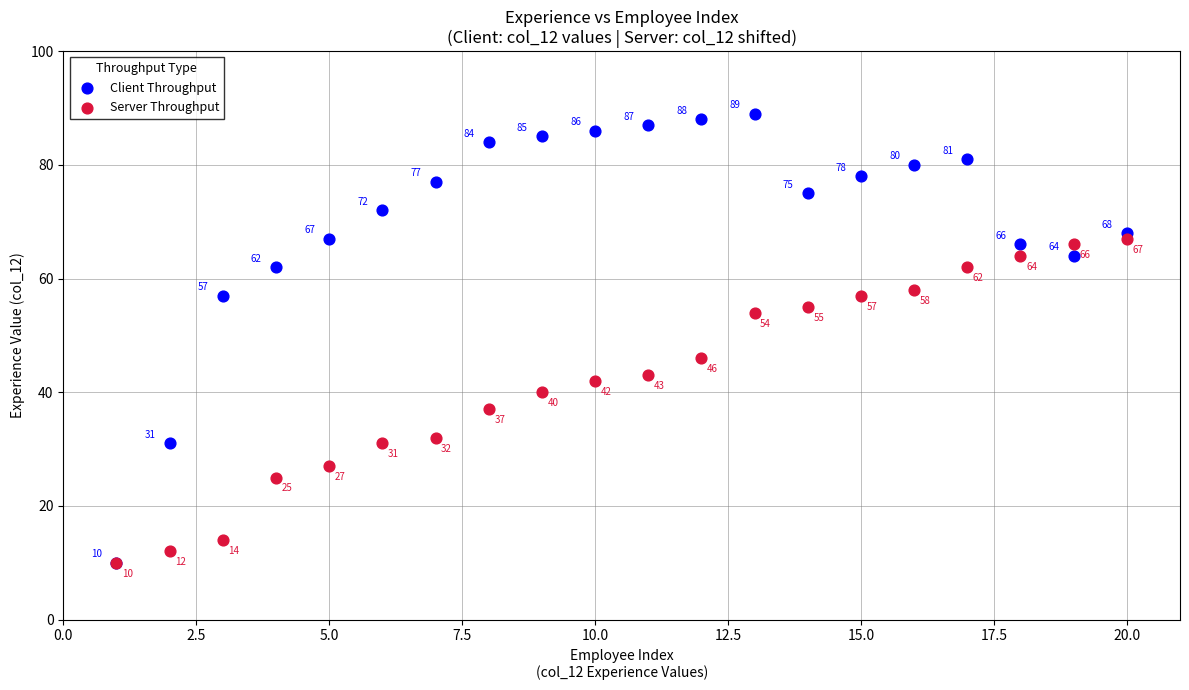

In the Server Throughput series, what Y value is closest to 38?

37